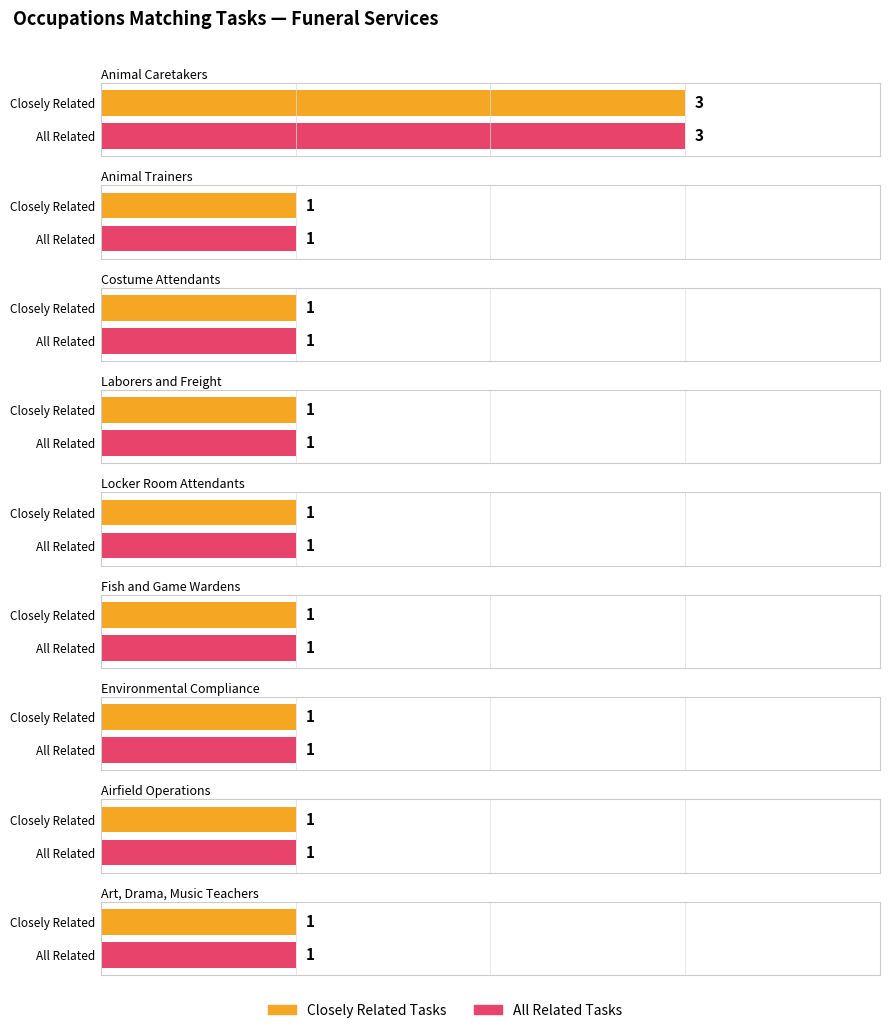

What is the sum of all All Related Tasks values?

11